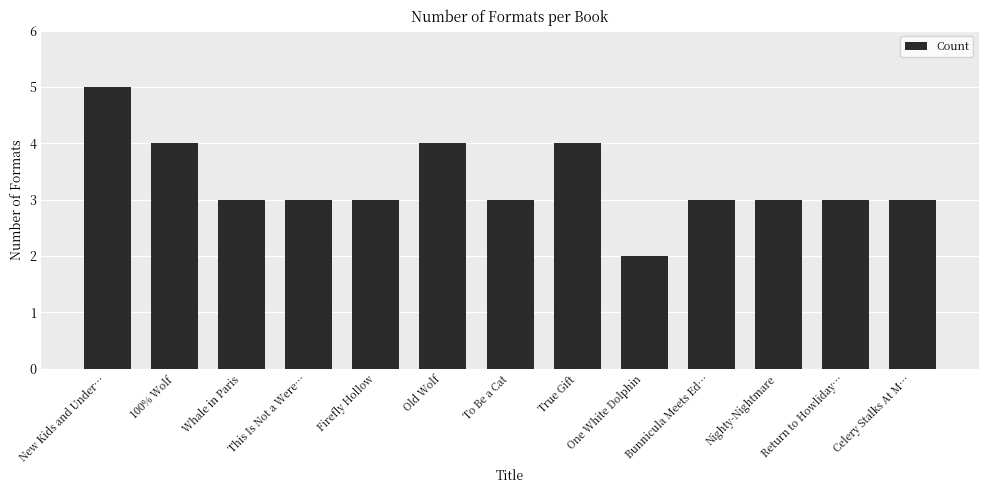

What is the difference between the second highest and second lowest values?

1